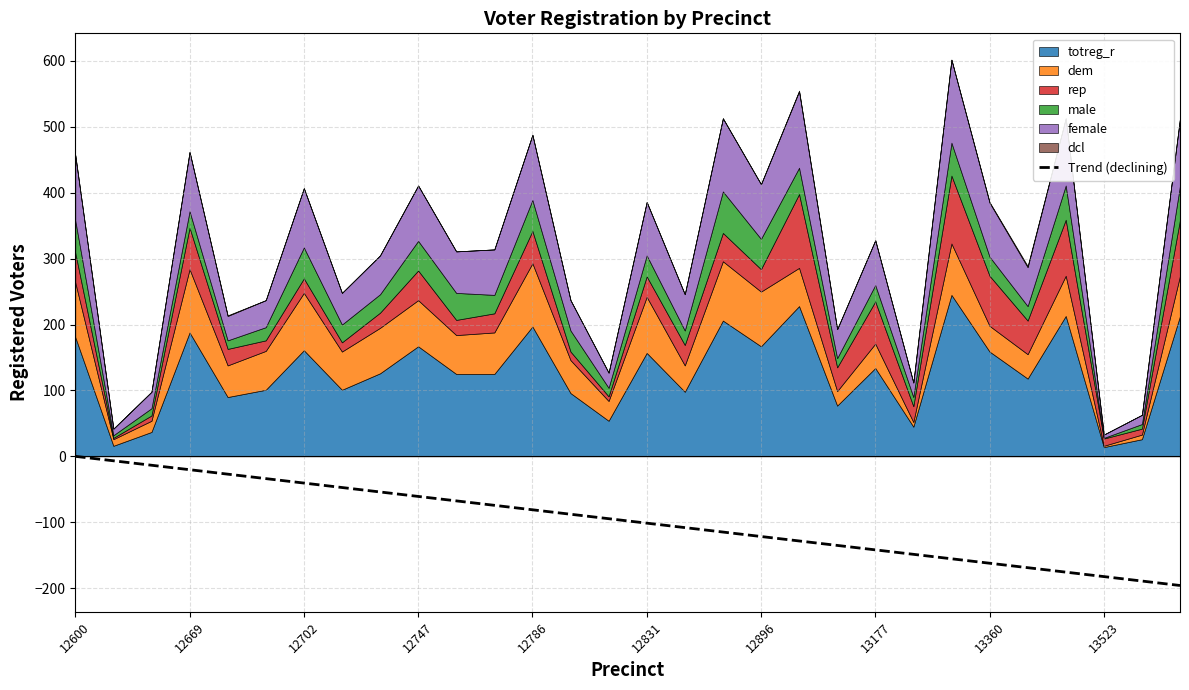

Is it true that Trend (declining) equals -121.7 at 12896?

True